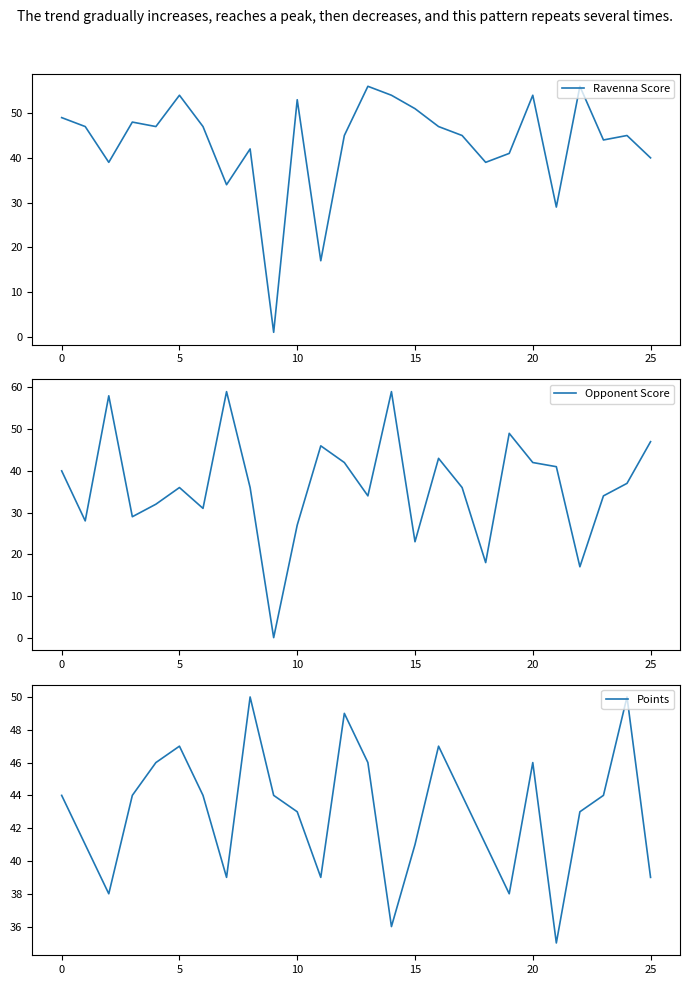

At which label does Opponent Score reach its minimum?

9